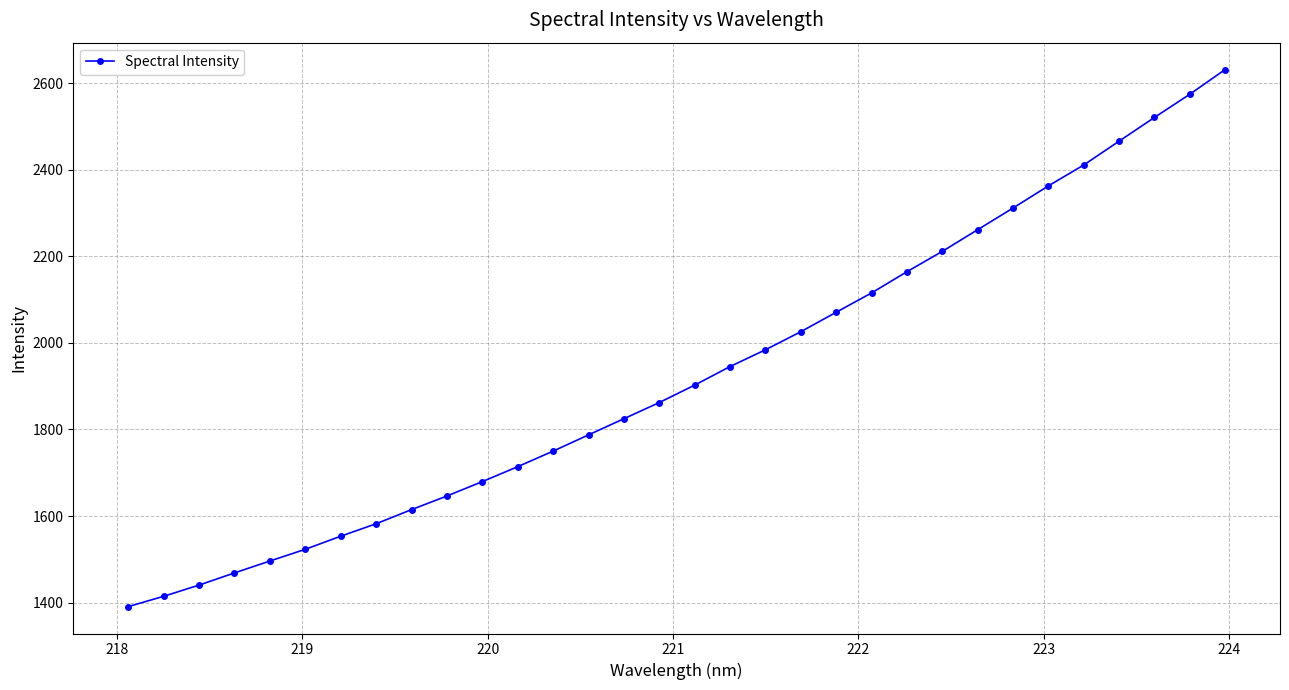

True or false: the data has more than 2 interior local peaks.

False